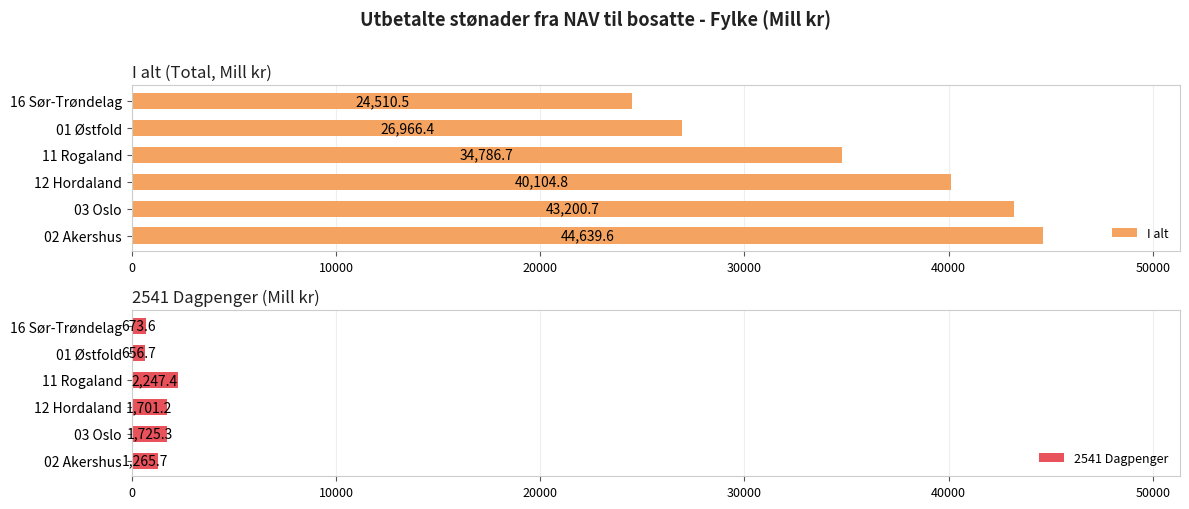

What is the value of the 2541 Dagpenger bar at the 3rd from the left?

1701.2